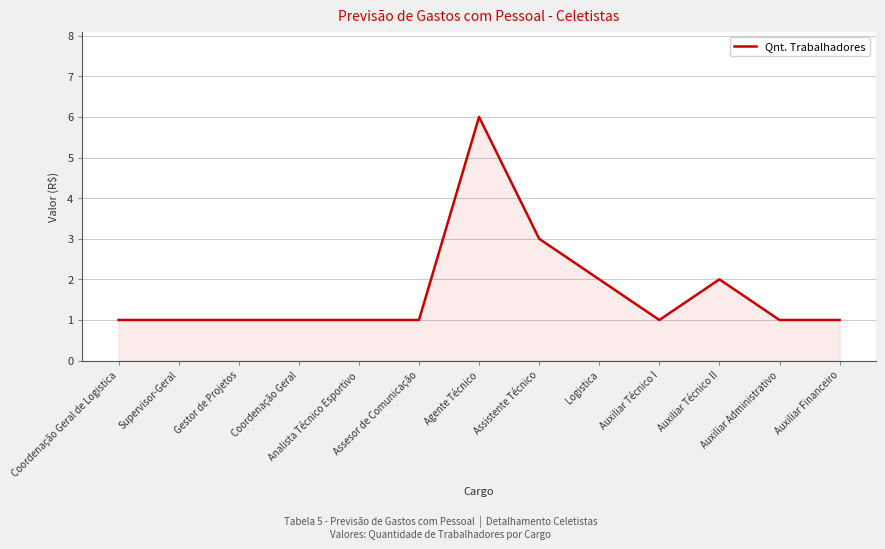

What is the difference between the maximum and minimum values?

5